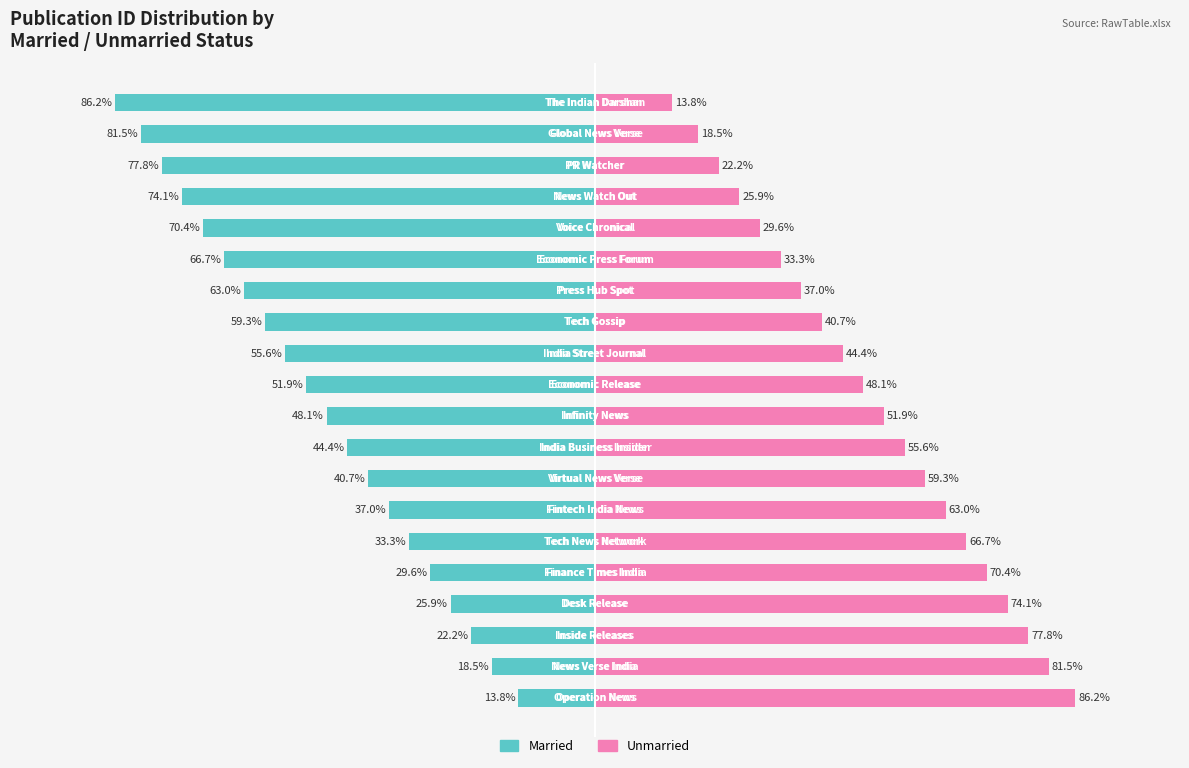

Which series changed the most between 2 and 18?

Unmarried